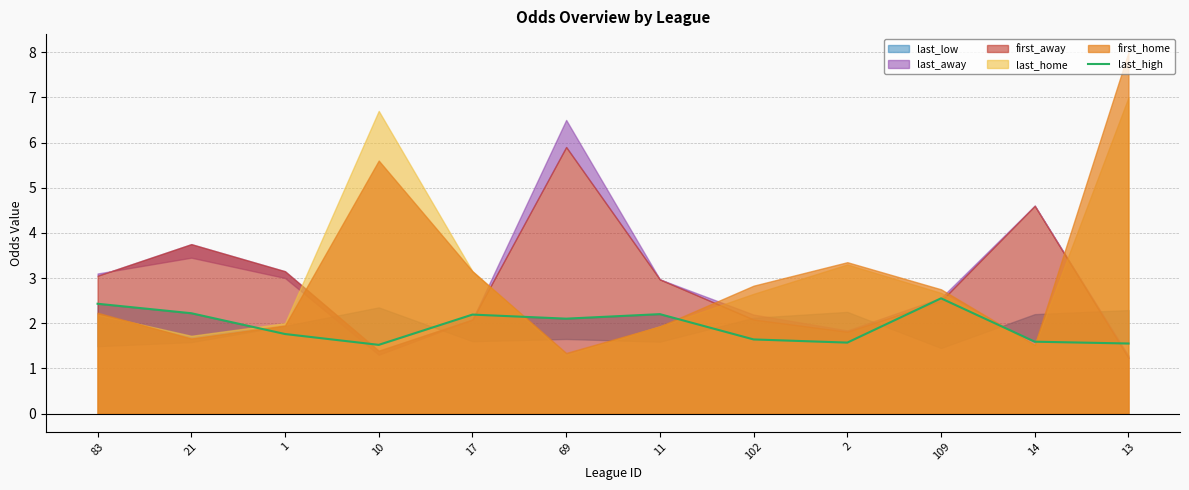

At which category does the data reach its first local peak?

17